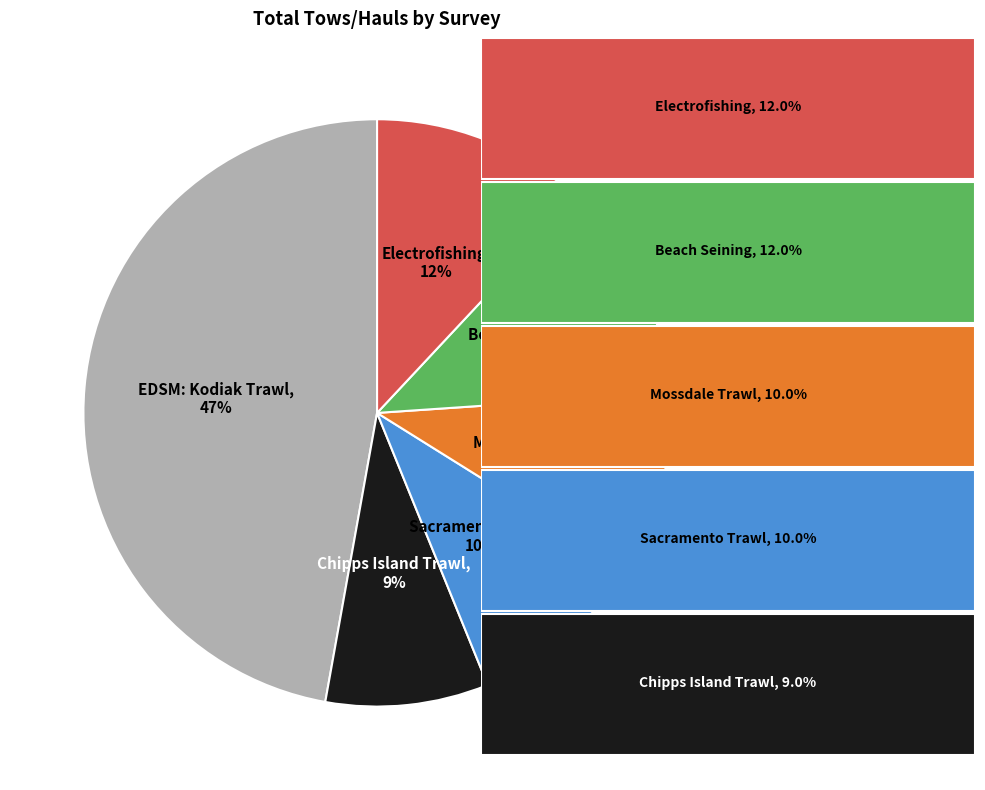

True or false: DJFMP: Electrofishing accounts for 1% of the total.

False